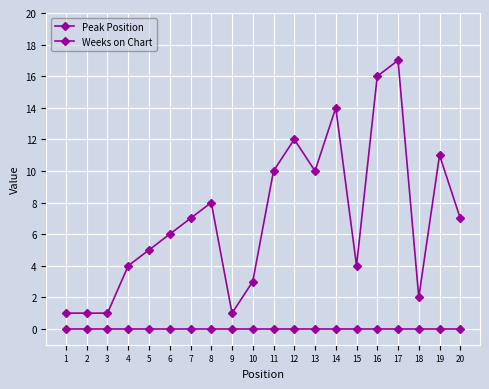

How many lines are shown in the chart?

2